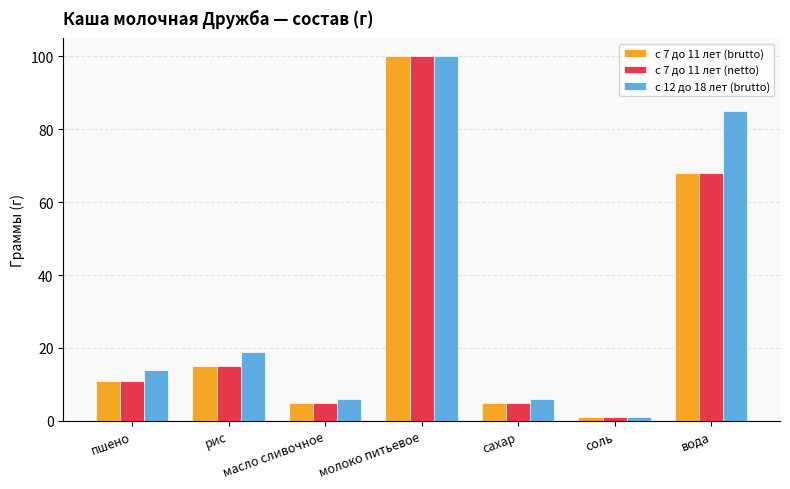

Reading left to right, what are all the values shown in this chart?

с 7 до 11 лет (brutto): пшено=11	рис=15	масло сливочное=5	молоко питьевое=100	сахар=5	соль=1	вода=68
с 7 до 11 лет (netto): пшено=11	рис=15	масло сливочное=5	молоко питьевое=100	сахар=5	соль=1	вода=68
с 12 до 18 лет (brutto): пшено=14	рис=19	масло сливочное=6	молоко питьевое=100	сахар=6	соль=1	вода=85